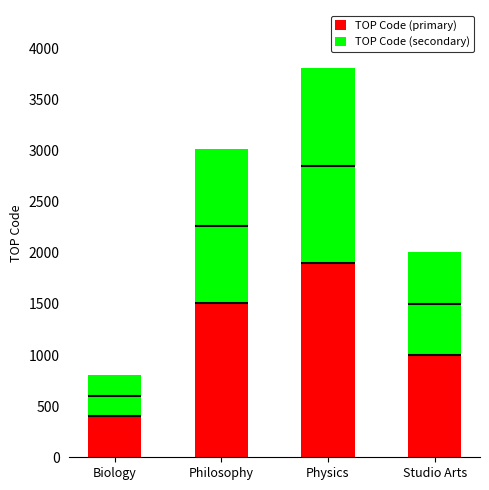

How many bars are there in each group?

2